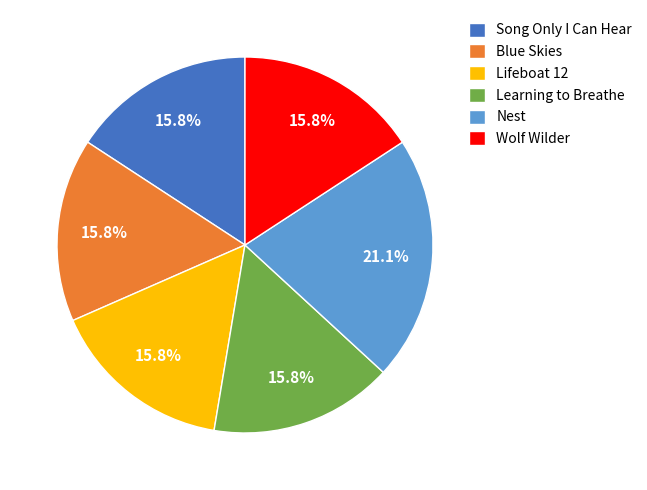

Which slice is the largest?

Nest